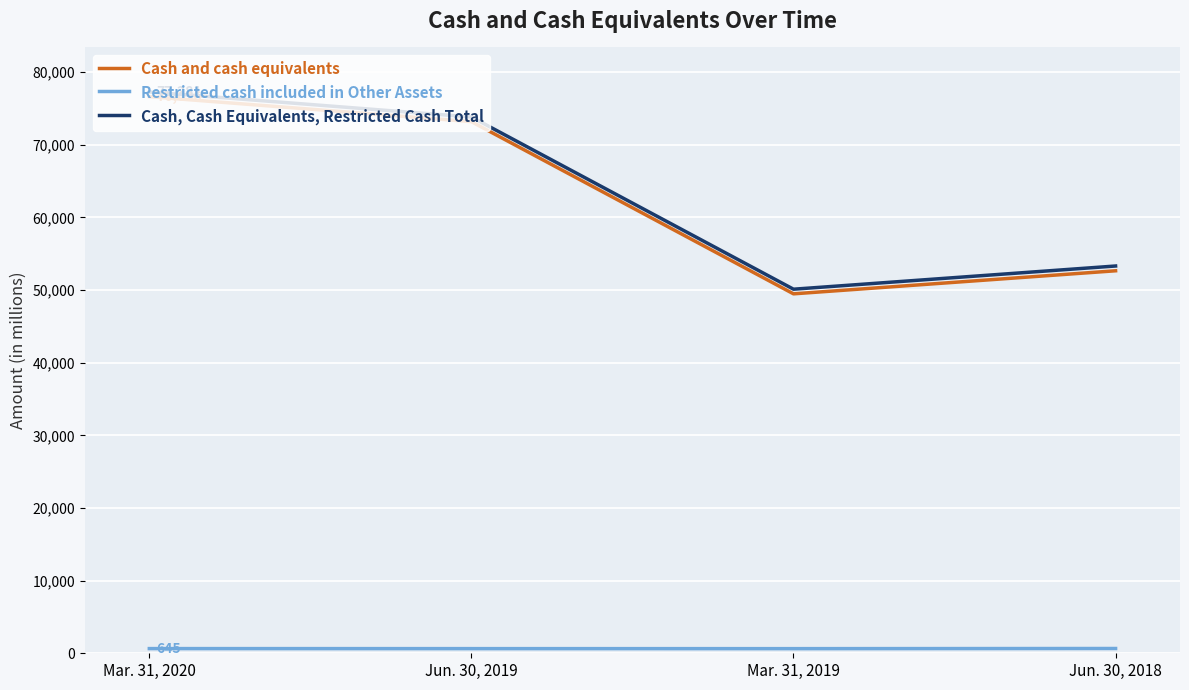

True or false: Cash and cash equivalents has a value of 105337 at Jun. 30, 2019.

False